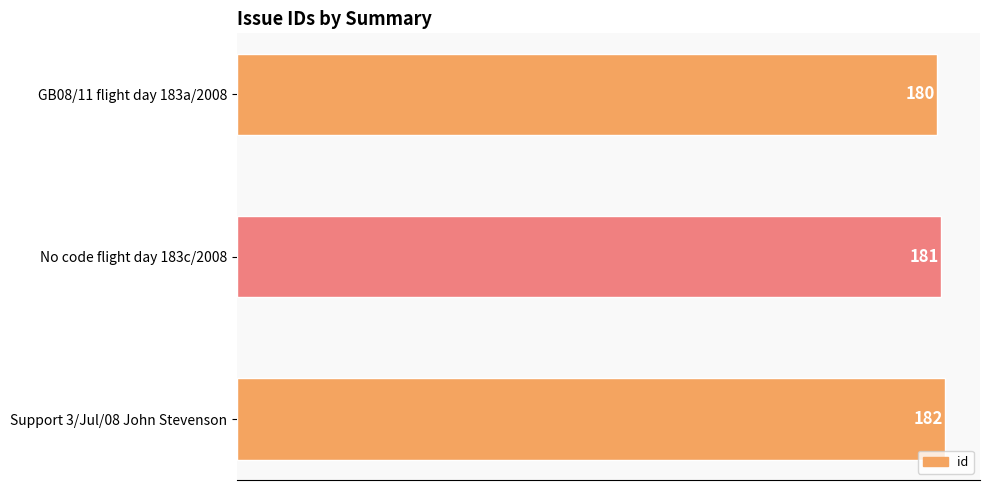

Are the bars grouped side by side (vs. stacked)?

No